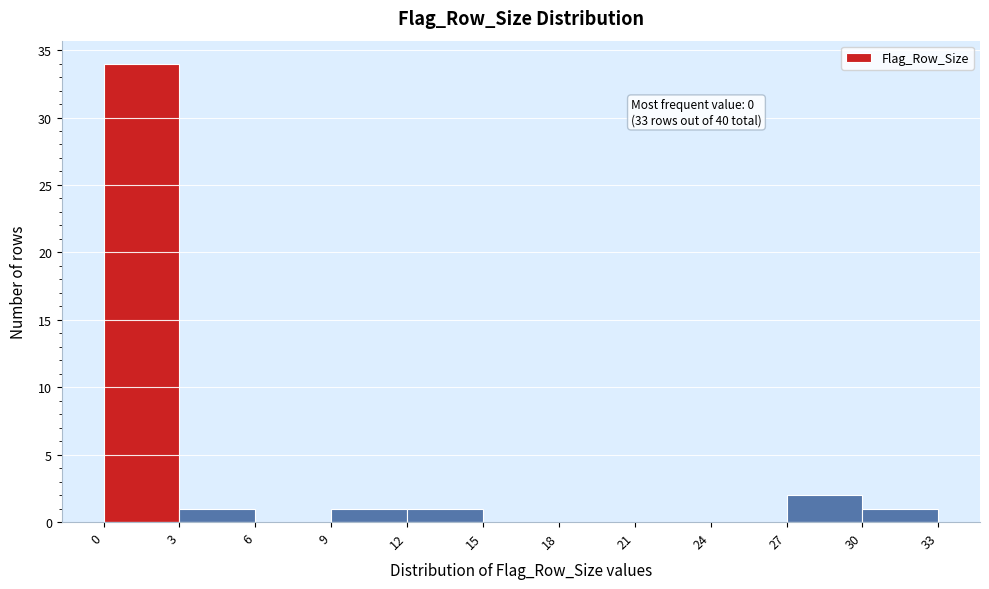

Which range on the x-axis has the tallest bar?

0 to 3